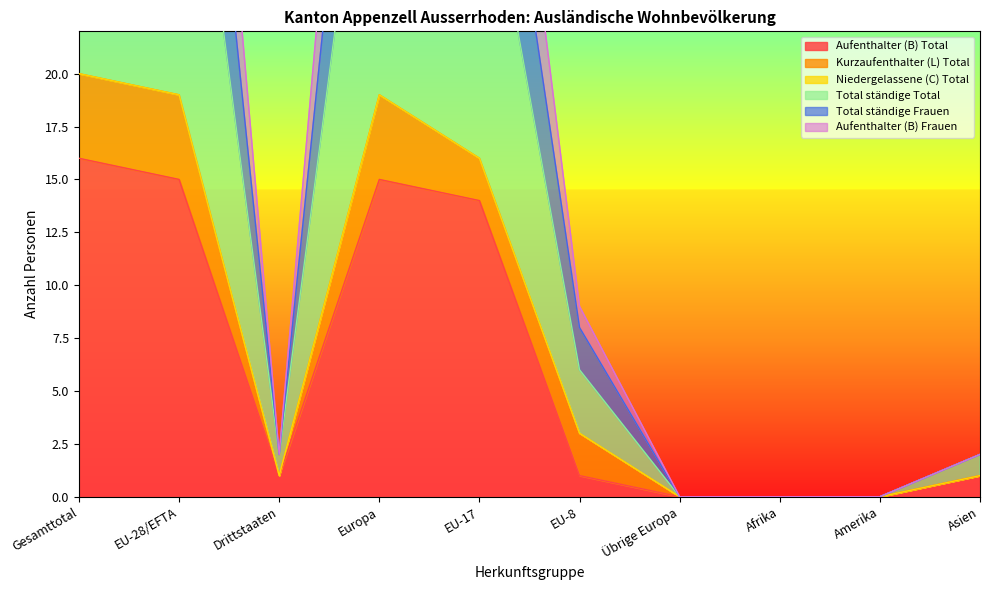

Is it true that Aufenthalter (B) Total equals 0 at Amerika?

True